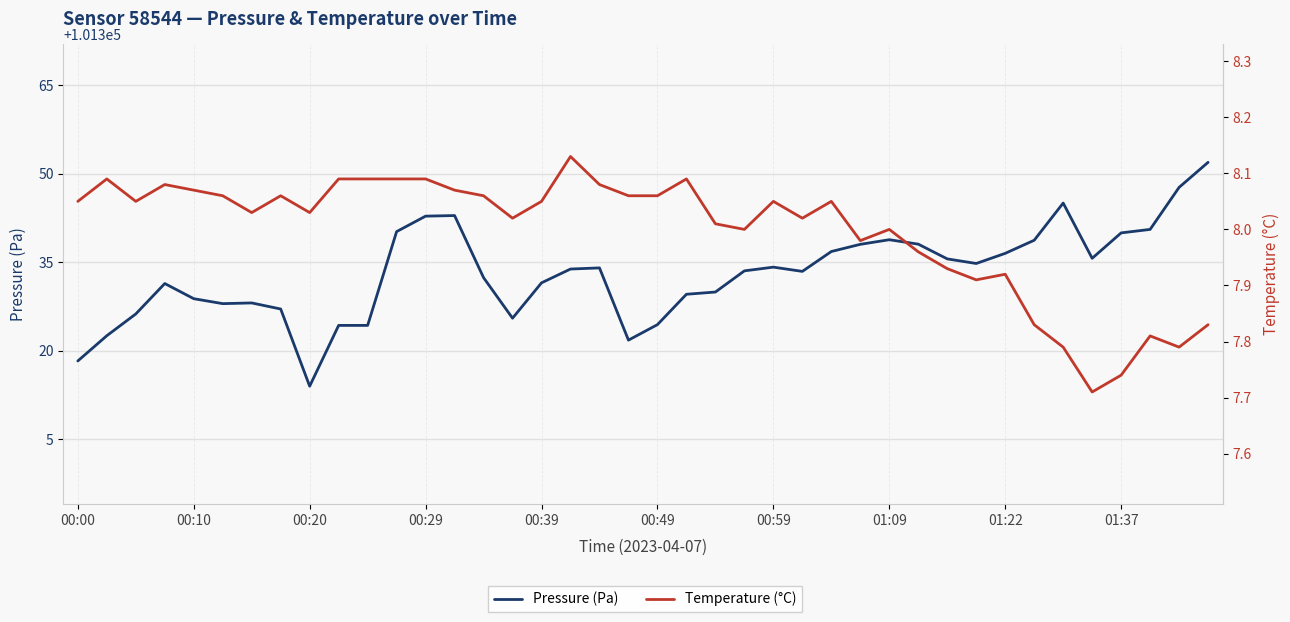

The value of Temperature (°C) at 01:22 is 7.9. True or false?

True